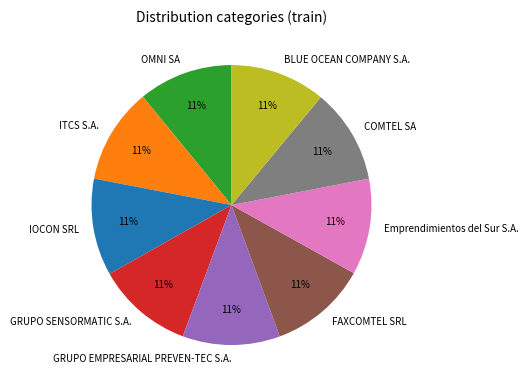

True or false: ITCS S.A. accounts for 11% of the total.

True